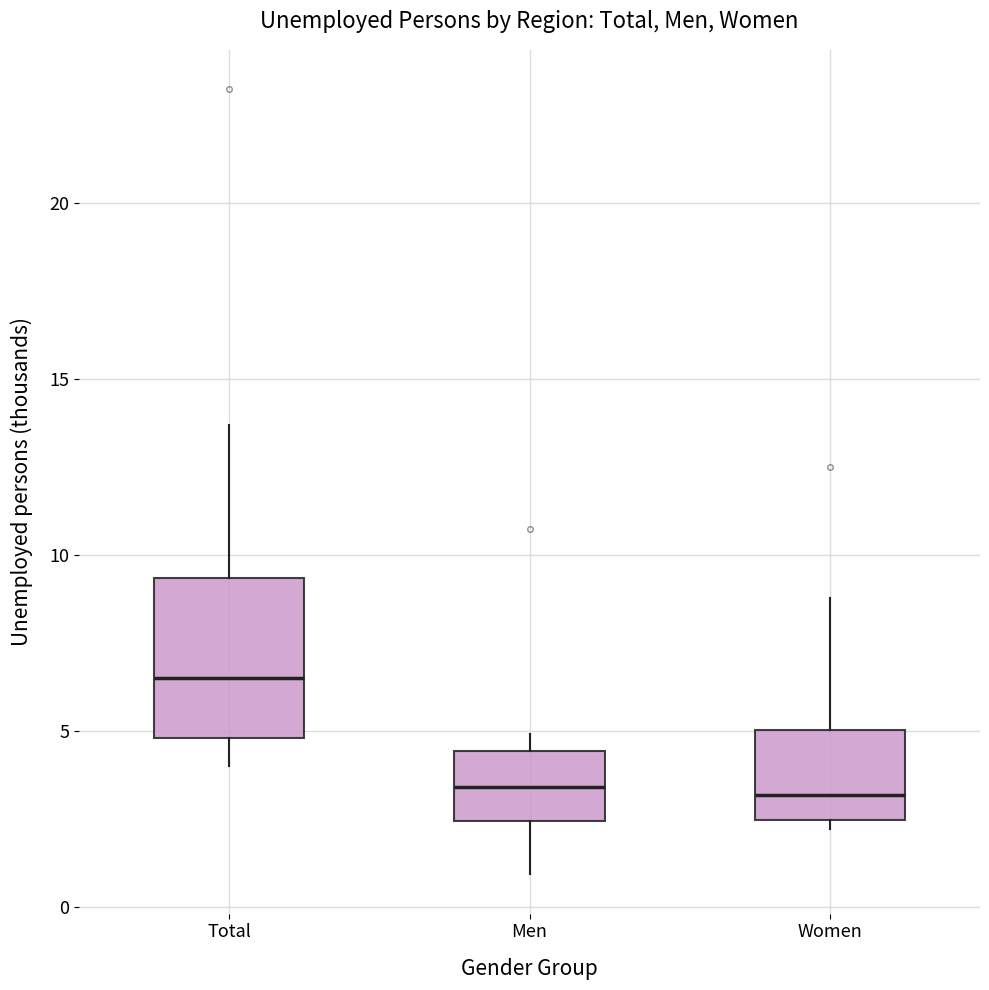

Where is the upper edge of the box for Men on the y-axis? The values are not printed on the chart, so give them approximately, as read against the axis.

4.5